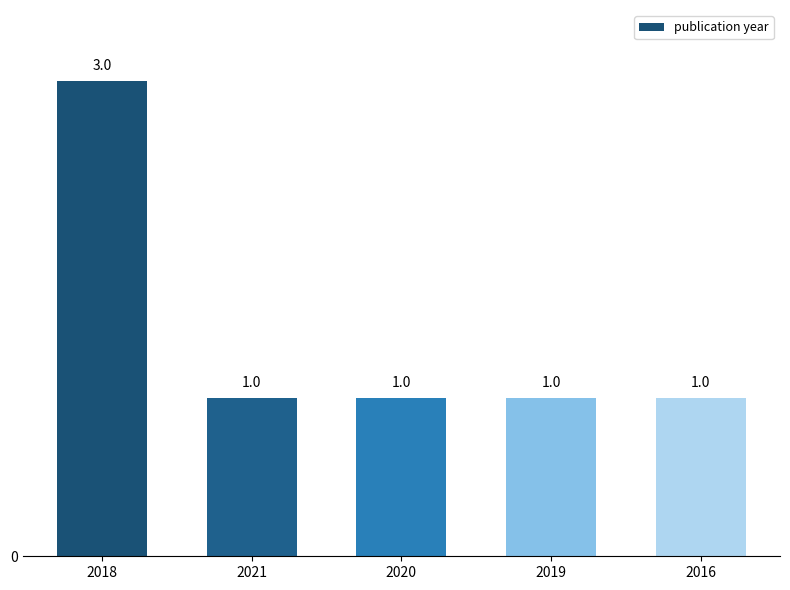

Which category has the highest value across all series?

2018